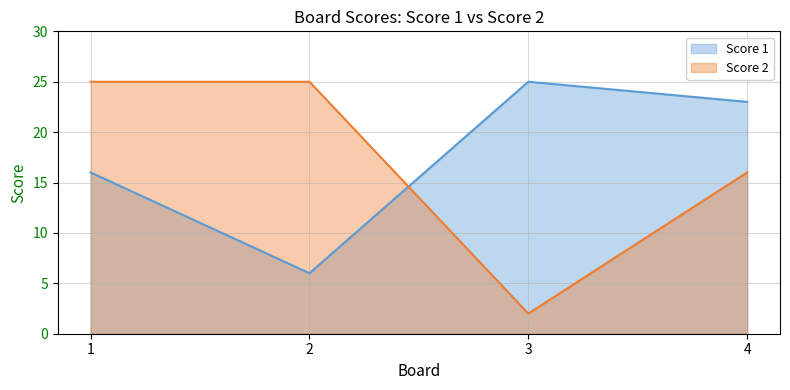

What is the difference between the maximum and minimum values in the Score 1 series?

19